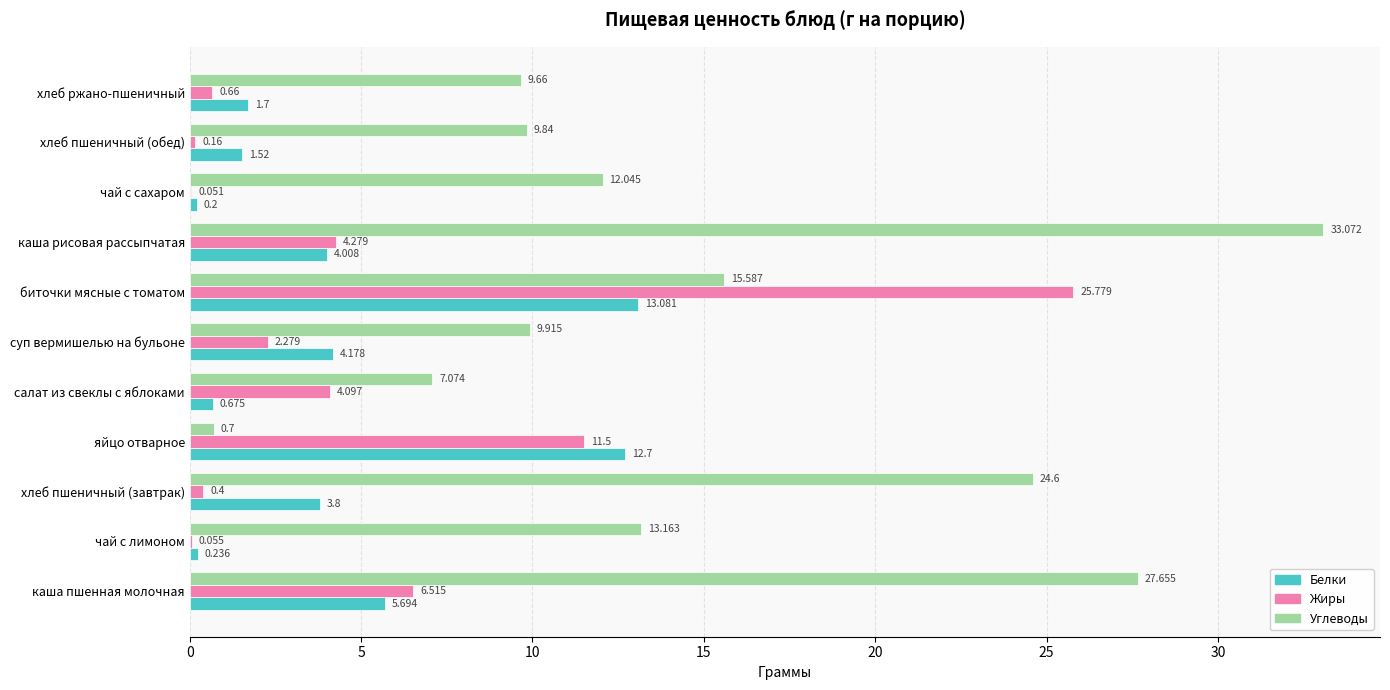

What are all the series names shown in the legend?

Белки, Жиры, Углеводы